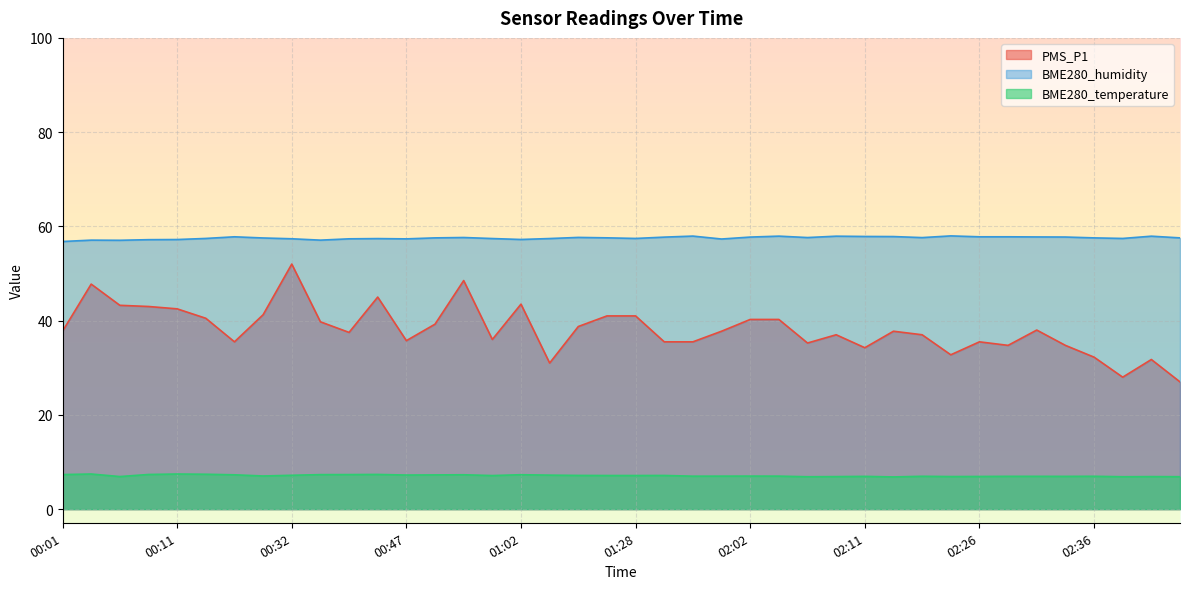

List the labels in order of BME280_humidity value, largest first.

02:24, 01:57, 02:04, 02:09, 02:52, 02:11, 02:14, 00:27, 02:26, 02:29, 02:31, 02:34, 02:02, 01:30, 01:23, 00:57, 02:06, 02:21, 01:25, 00:54, 02:36, 02:54, 00:29, 00:16, 01:28, 02:49, 00:59, 01:18, 00:39, 00:32, 00:37, 00:47, 01:59, 01:02, 00:11, 00:08, 00:03, 00:34, 00:06, 00:01